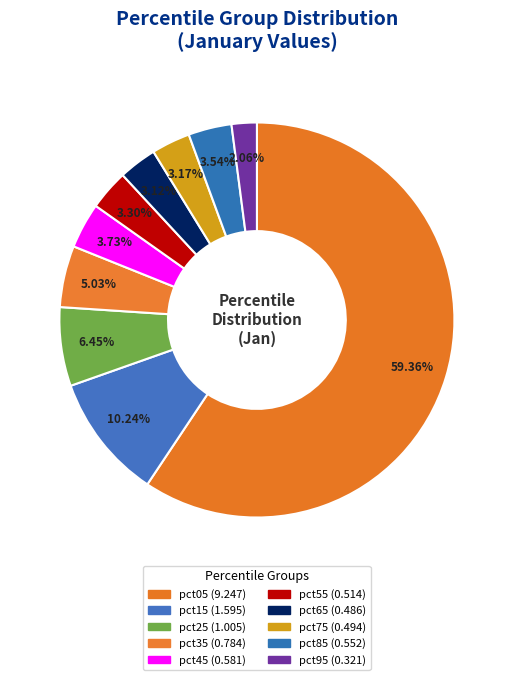

Count the number of slices in the pie.

10